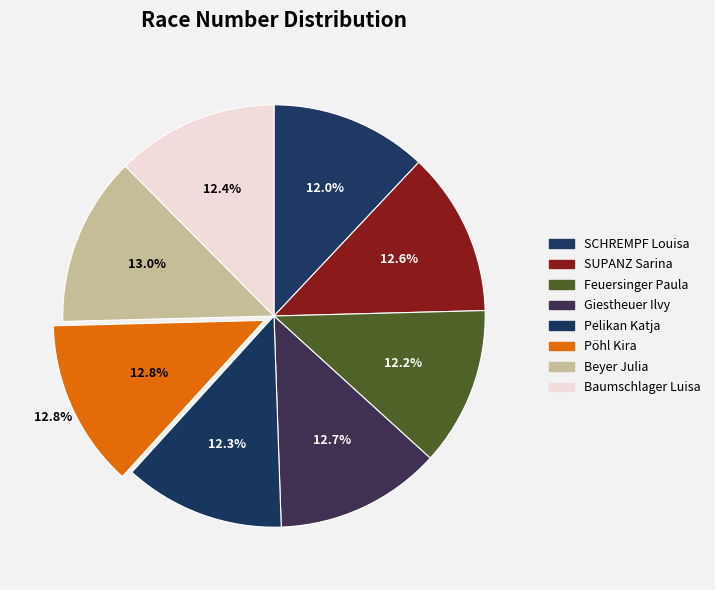

Approximately how many times larger is the value at Pöhl Kira compared to Pelikan Katja?

1.0